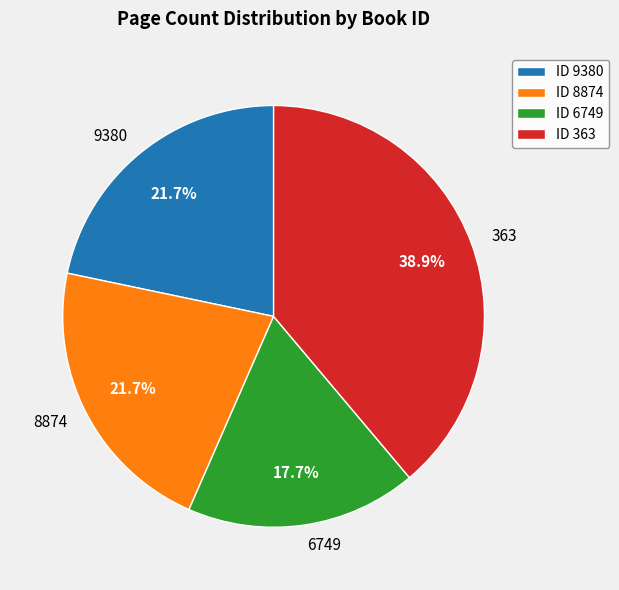

To the nearest percent, what is the combined percentage of 8874 and 6749?

39%